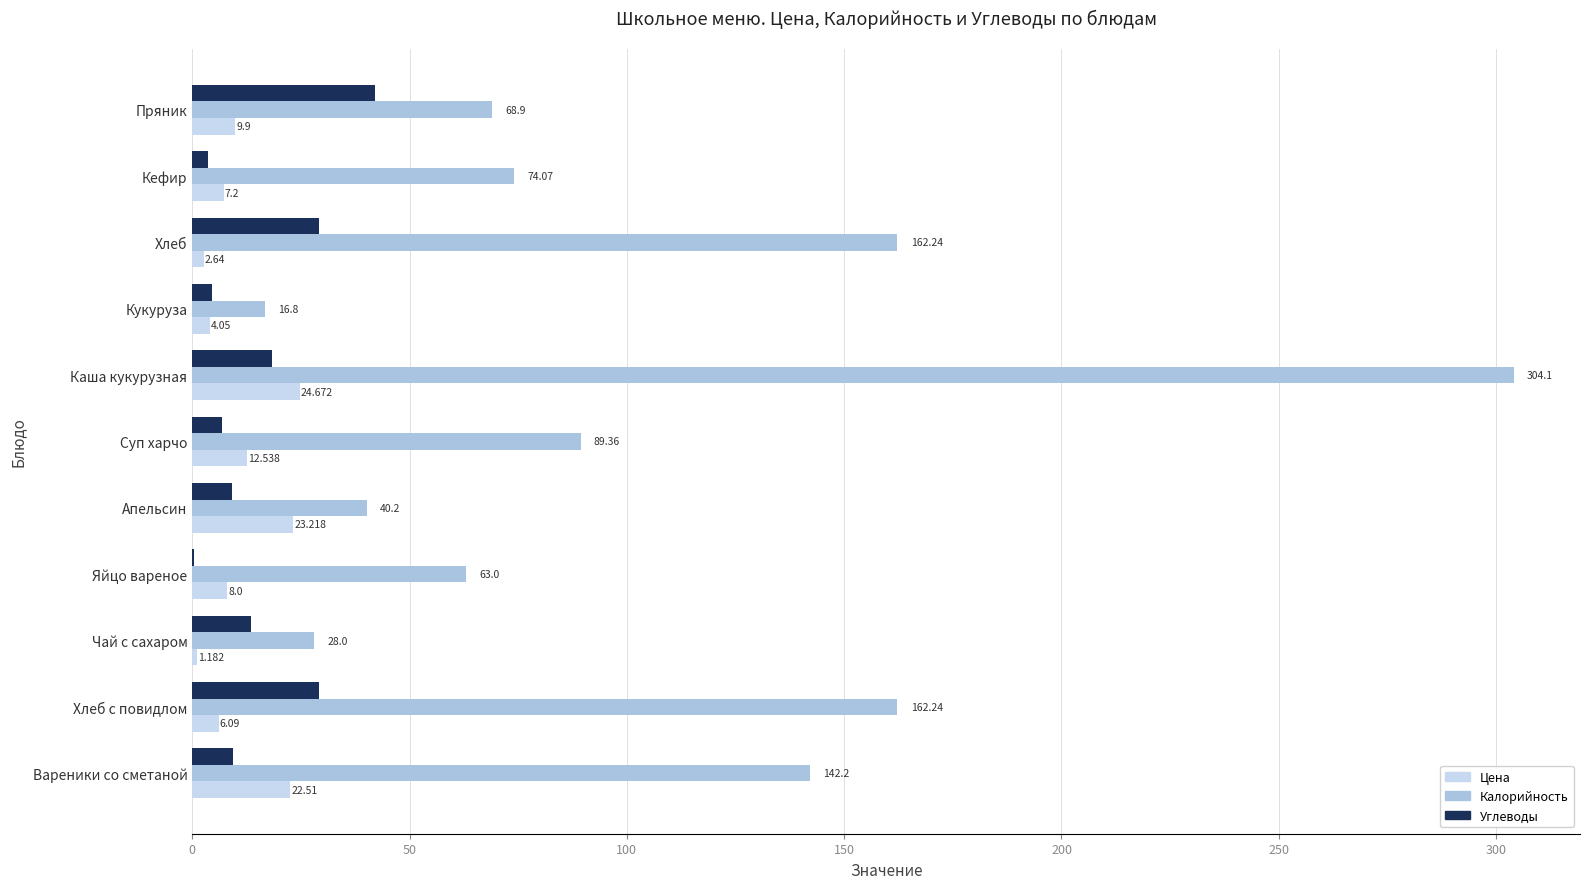

What is the difference between the maximum and minimum values in the Цена series?

23.5